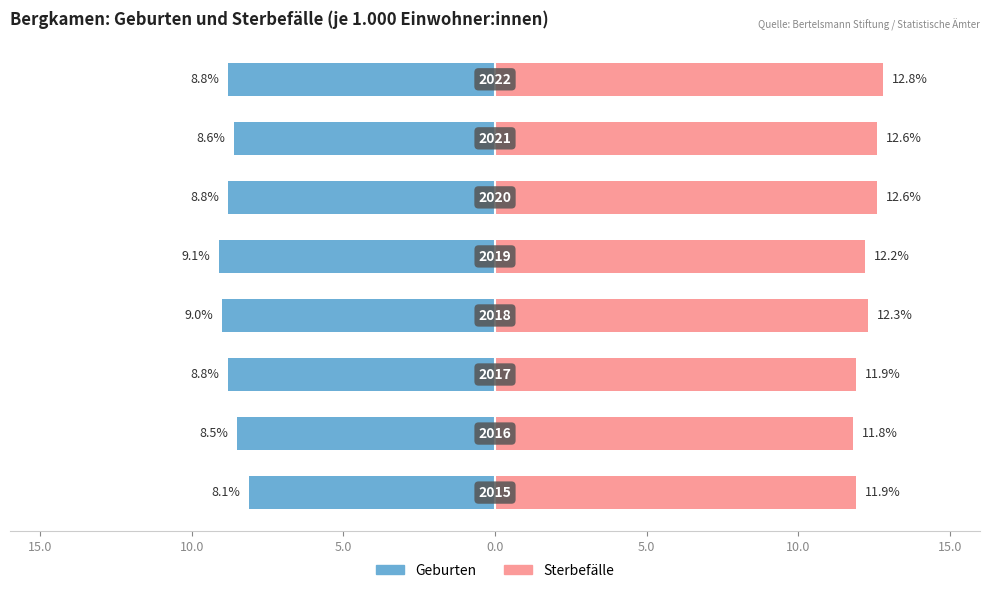

What is the average value of the Geburten series?

-8.7